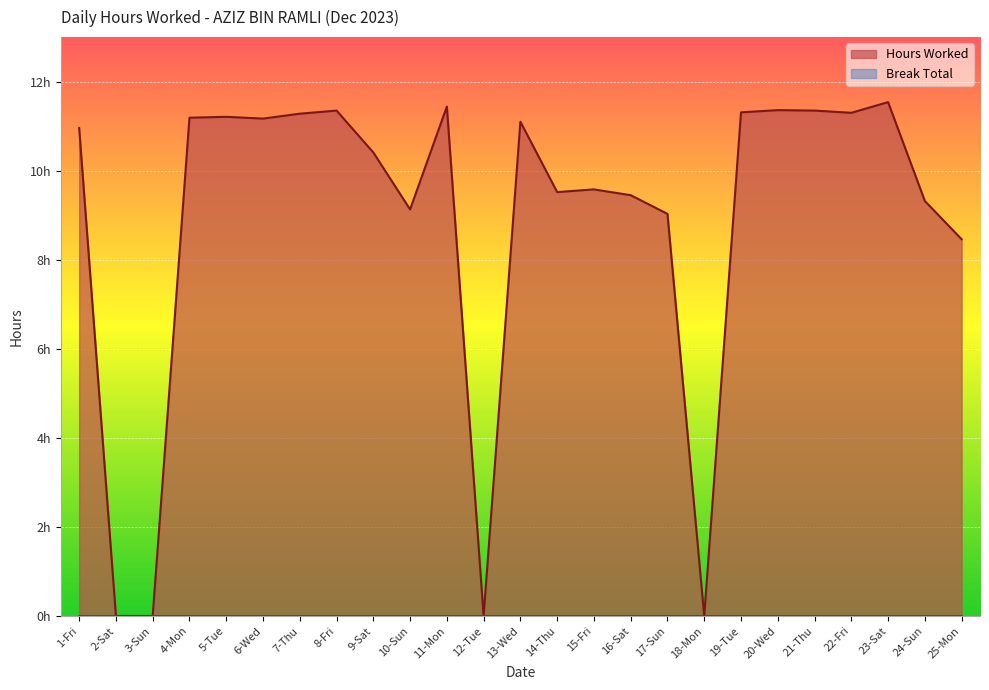

Rank the categories by value from lowest to highest.

2-Sat, 3-Sun, 12-Tue, 18-Mon, 25-Mon, 17-Sun, 10-Sun, 24-Sun, 16-Sat, 14-Thu, 15-Fri, 9-Sat, 1-Fri, 13-Wed, 6-Wed, 4-Mon, 5-Tue, 7-Thu, 22-Fri, 19-Tue, 8-Fri, 21-Thu, 20-Wed, 11-Mon, 23-Sat